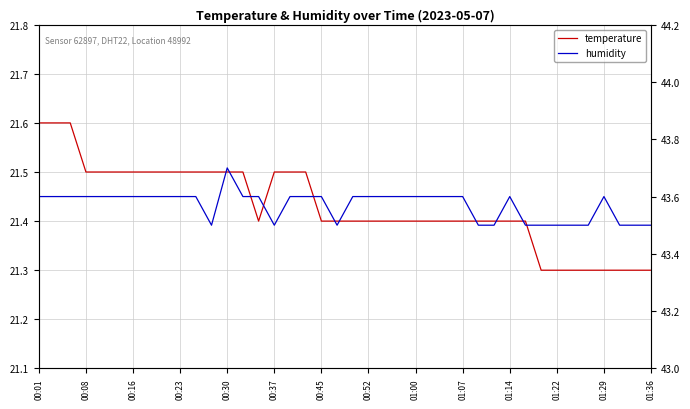

Which series has the largest total across all categories?

humidity